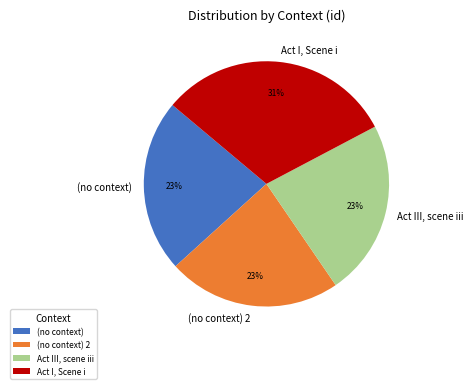

What is the ratio of the value at (no context) to the value at Act I, Scene i?

0.7